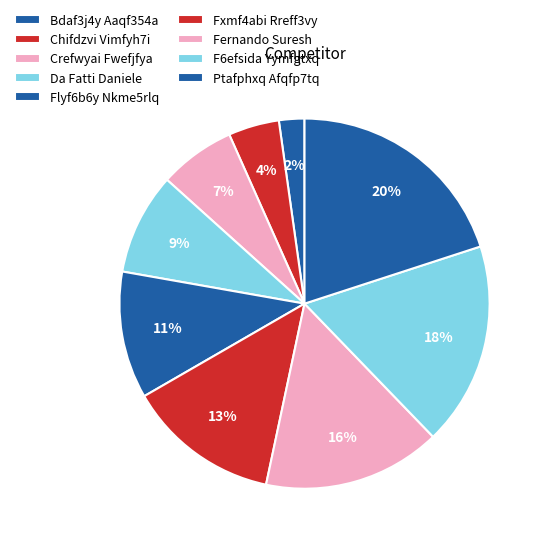

Is there any slice that represents more than half of the pie?

No